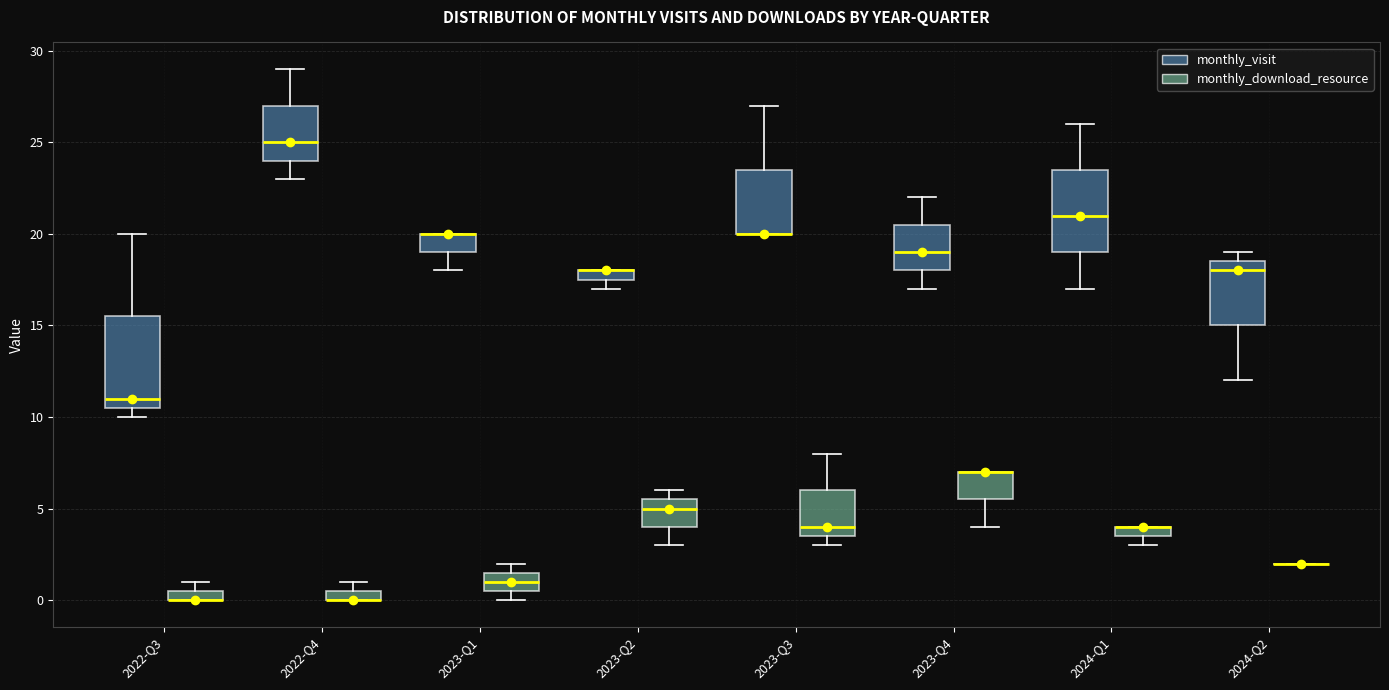

Where does the lower whisker of the box for 2023-Q1 (monthly_visit) end on the y-axis? The values are not printed on the chart, so give them approximately, as read against the axis.

18.0